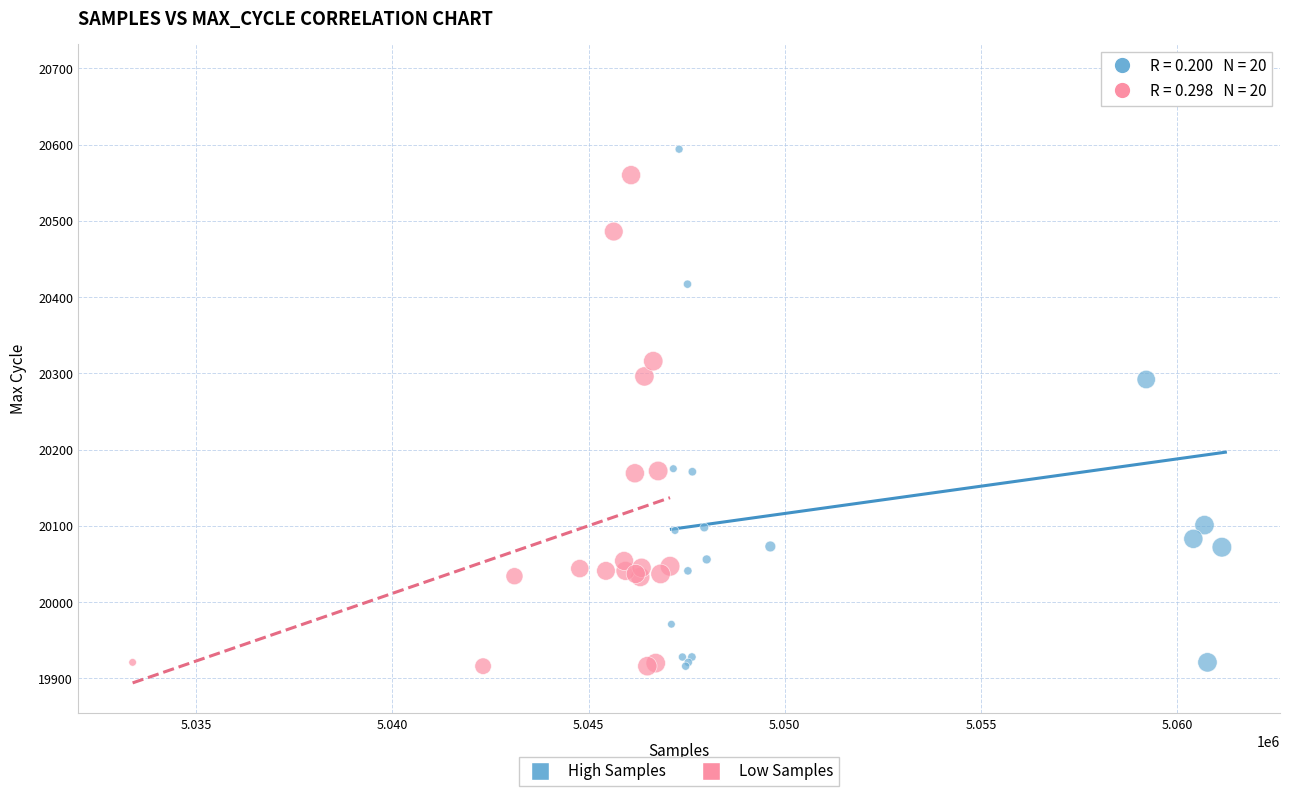

Which series has the widest spread of Y values?

High Samples